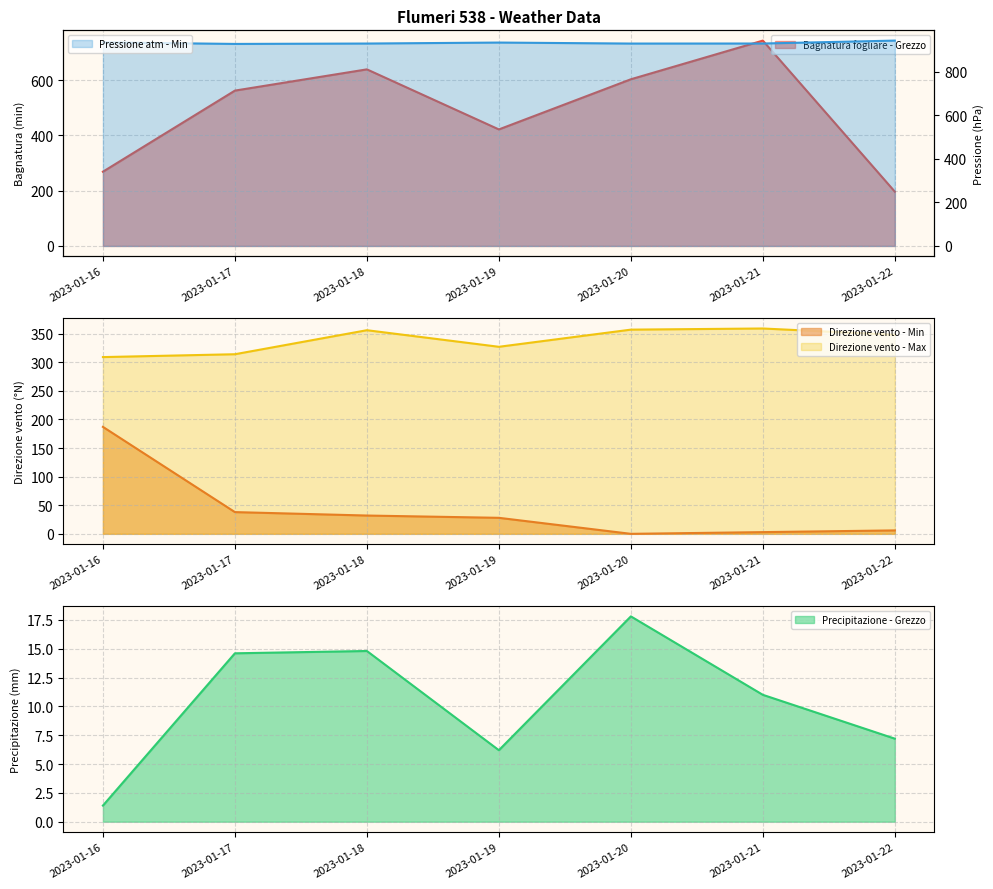

At which category is the sum across all series the highest?

2023-01-21